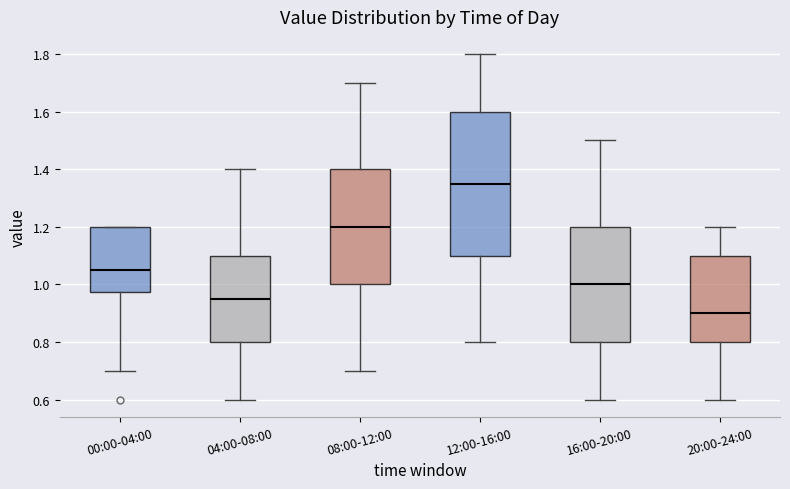

Which box has the lowest median line?

20:00-24:00